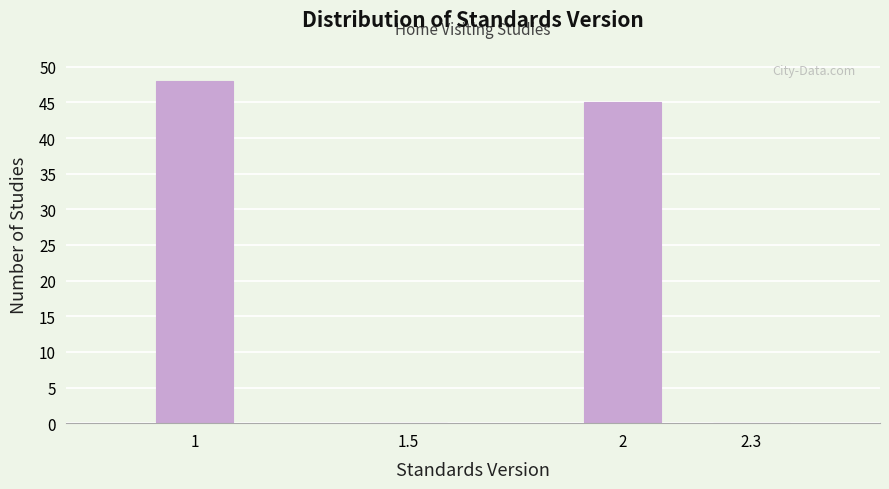

Reading left to right, list all the values displayed in this chart.

1=48	1.5=0	2=45	2.3=0